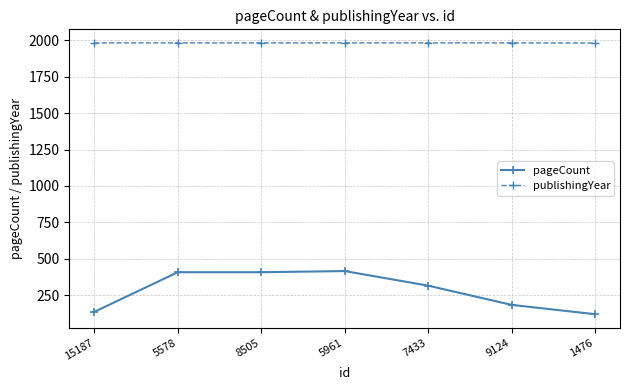

The value of publishingYear at 9124 is 1982. True or false?

True